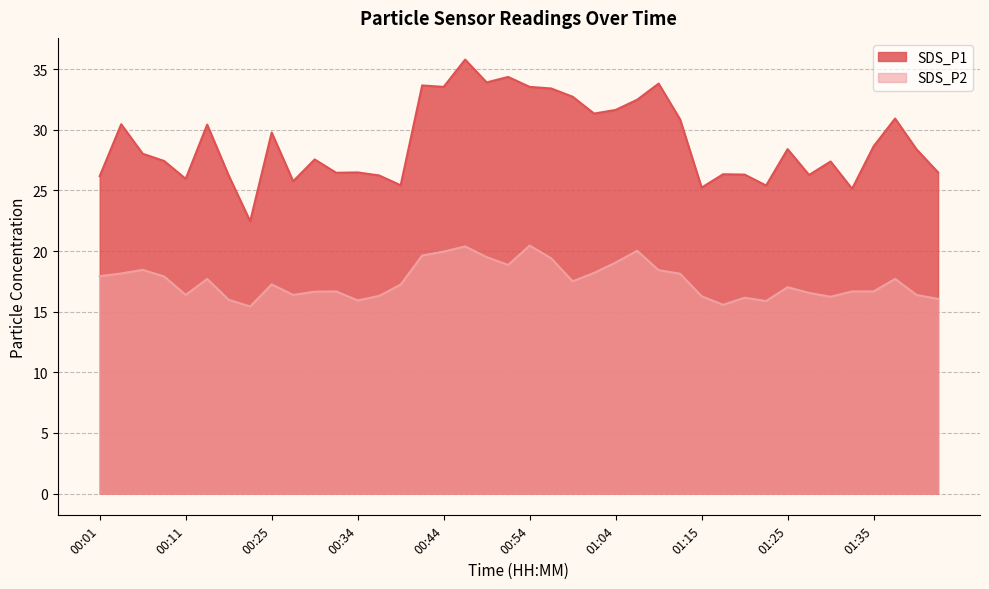

Which category has the lowest value across all series?

00:19